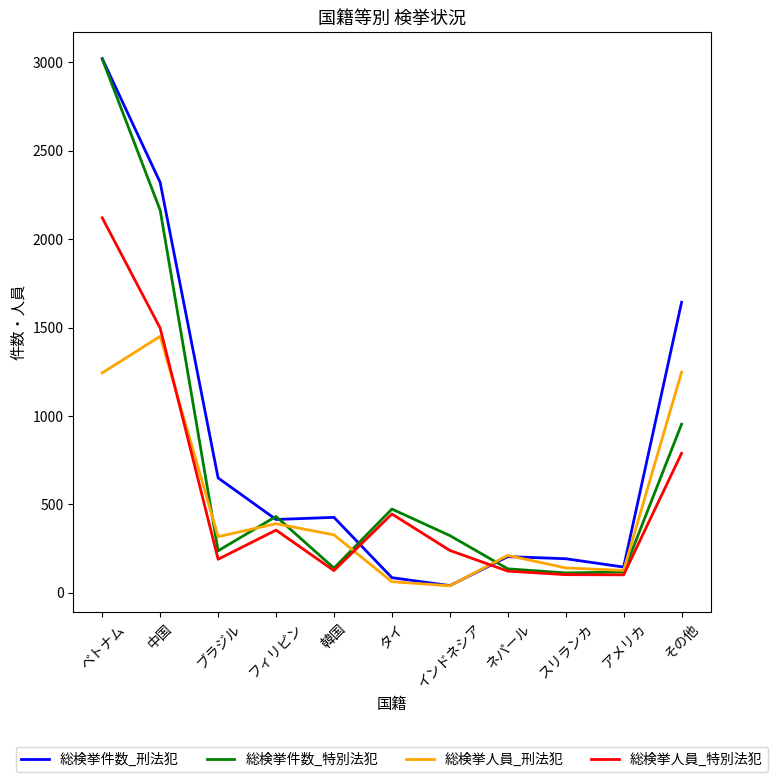

What position from the right is その他?

1